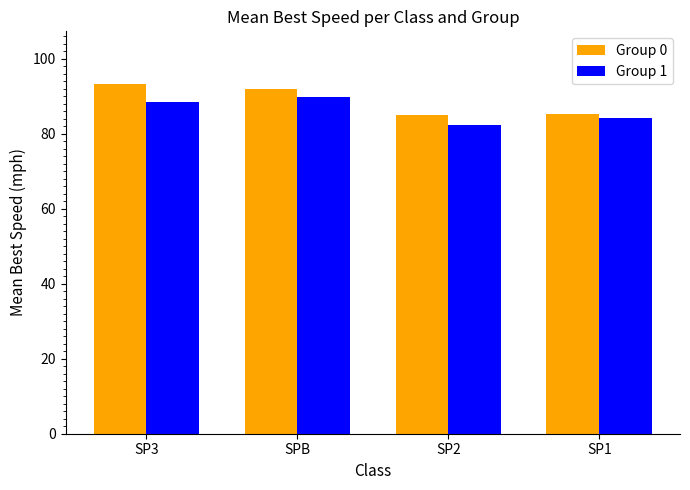

List the series in order of their overall mean, lowest first.

Group 1, Group 0